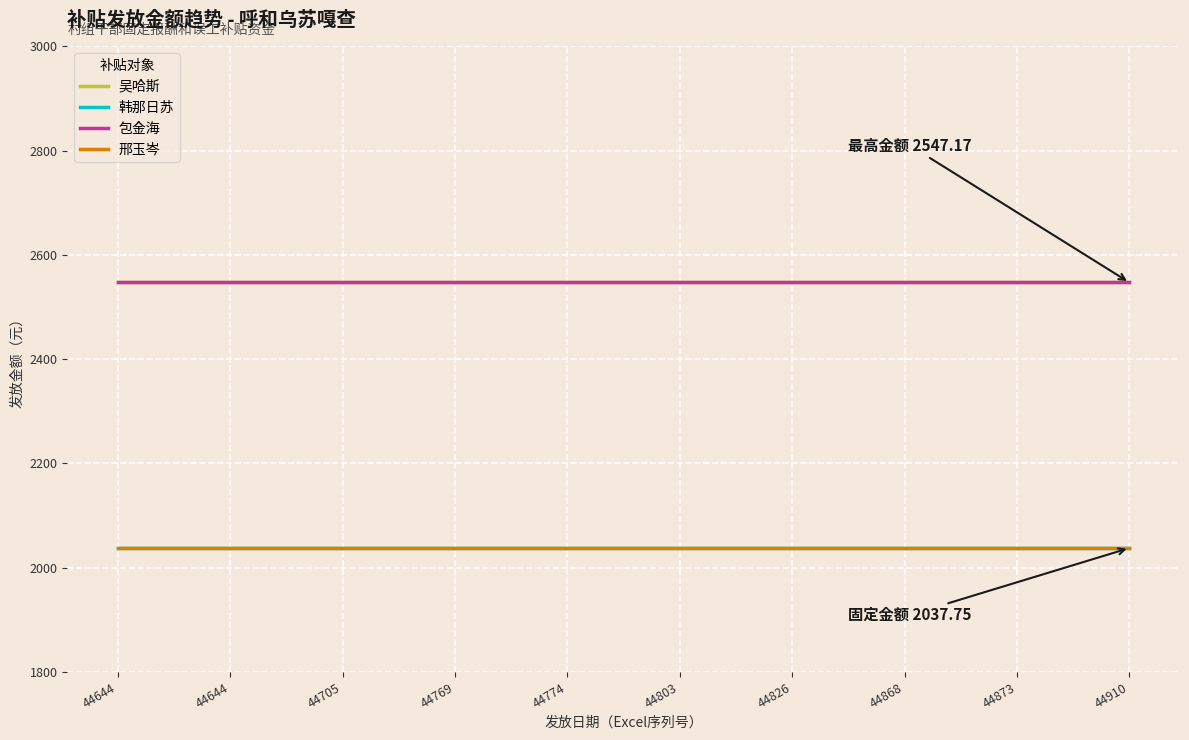

Does the chart have visible grid lines?

Yes